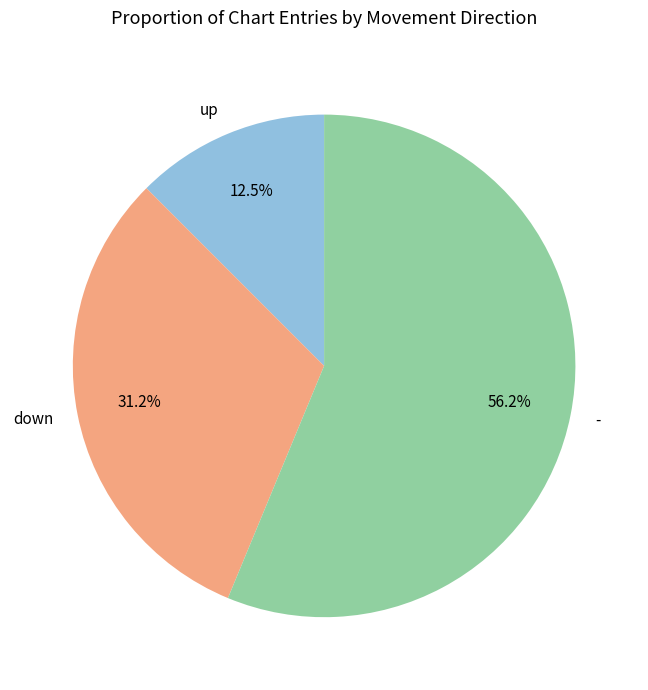

Combined, do up and - account for over 50%?

Yes